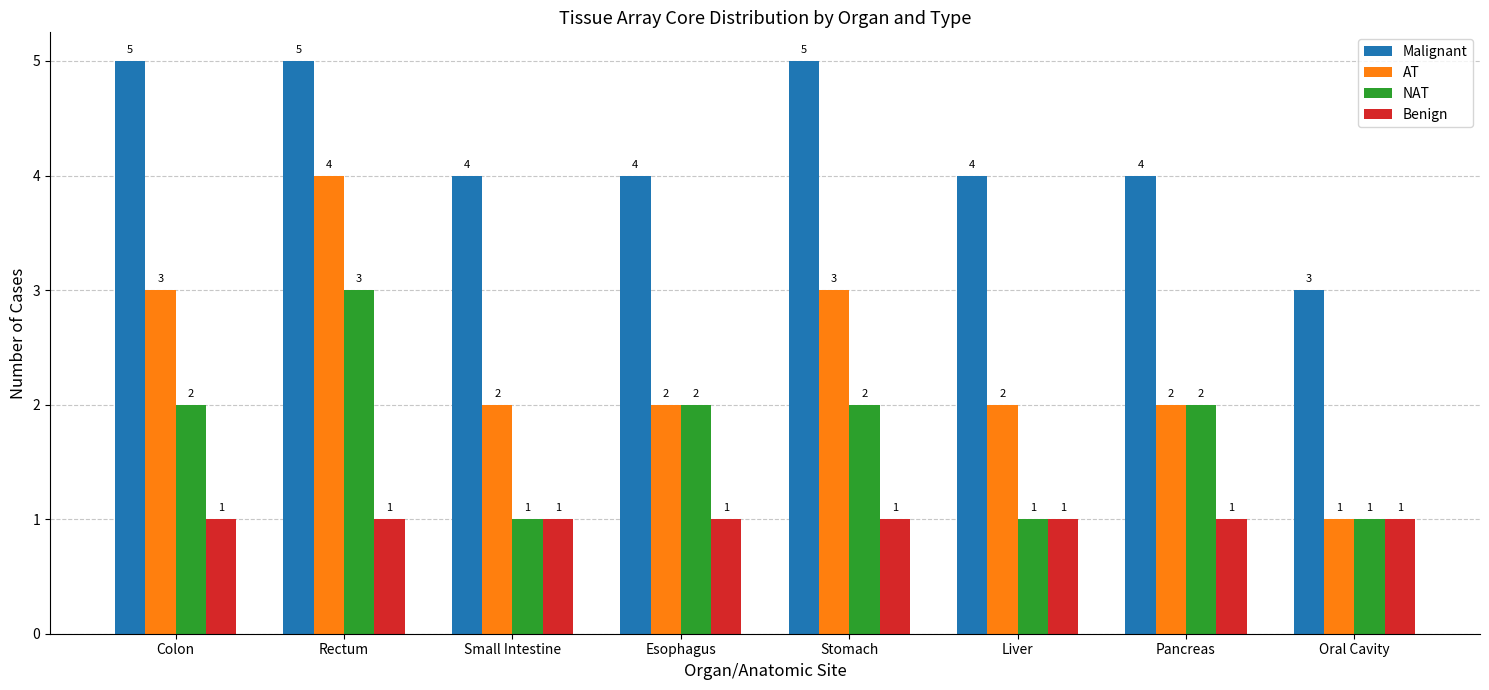

Which series has the widest spread of values?

AT